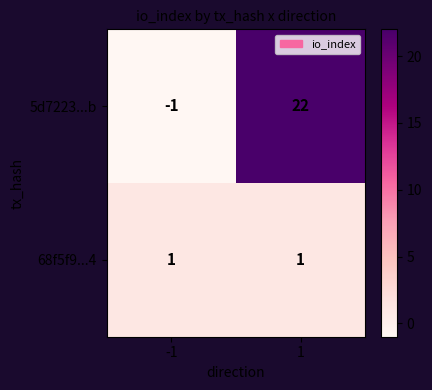

Which label corresponds to the smallest value in the chart?

-1